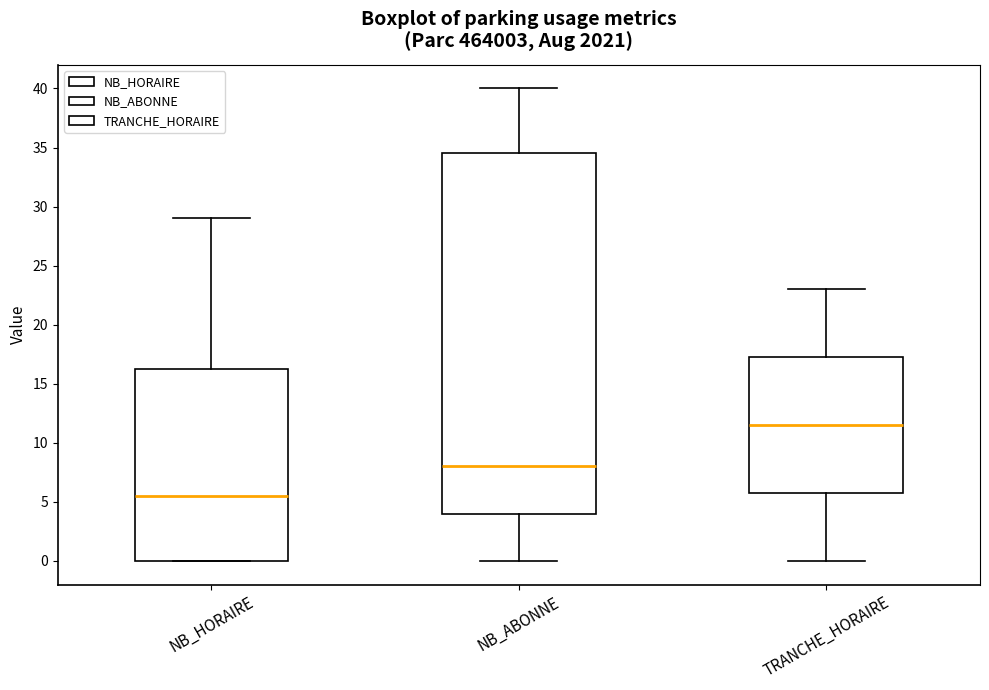

Which box has the lowest median line?

NB_HORAIRE